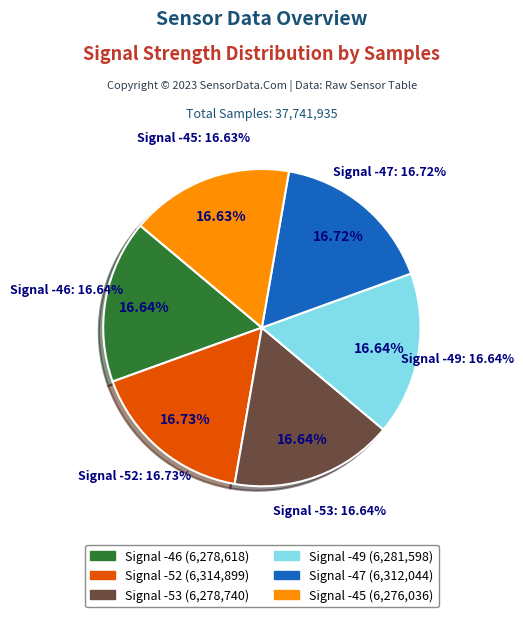

Does -52 account for over 50% of the chart?

No